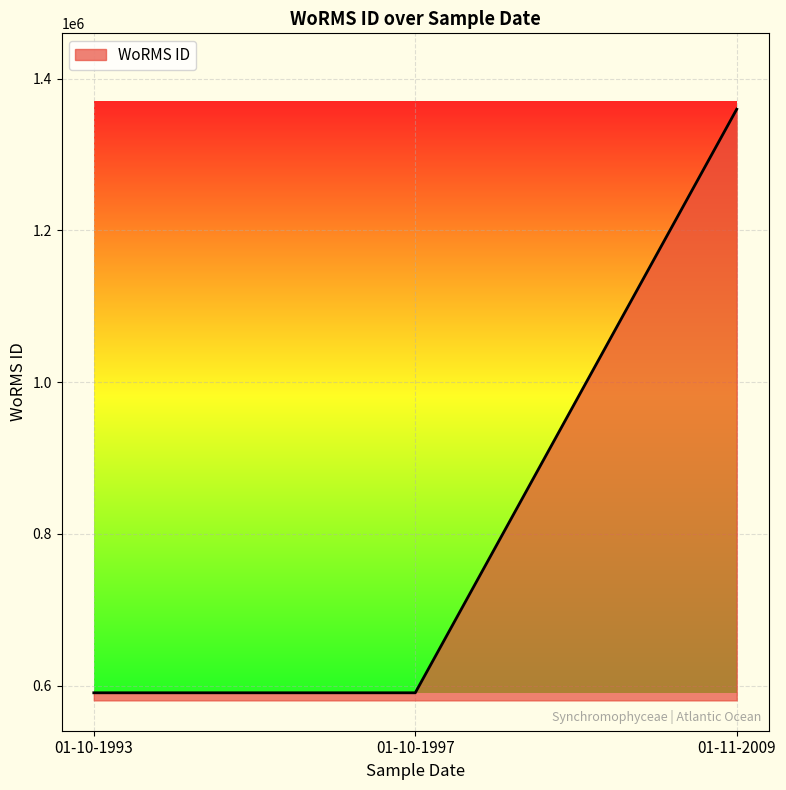

What is the difference between the values at 01-10-1997 and 01-11-2009?

769334